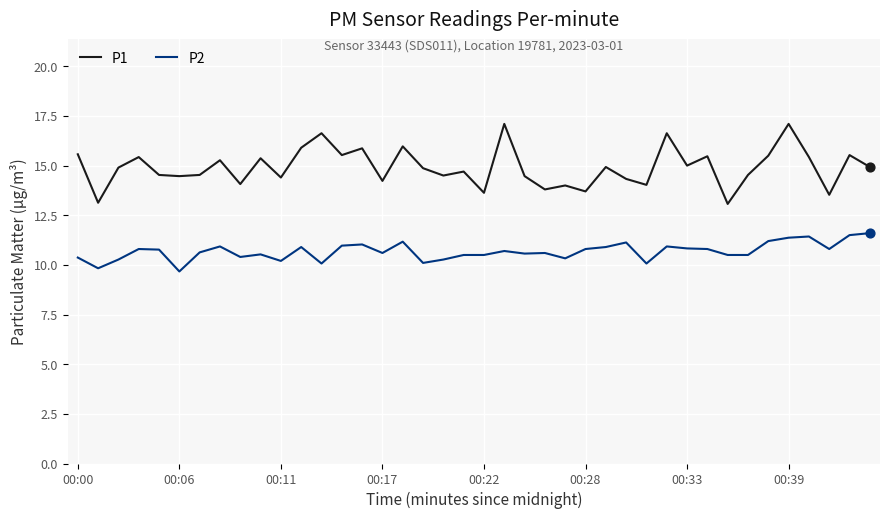

Which series has the largest total across all categories?

P1